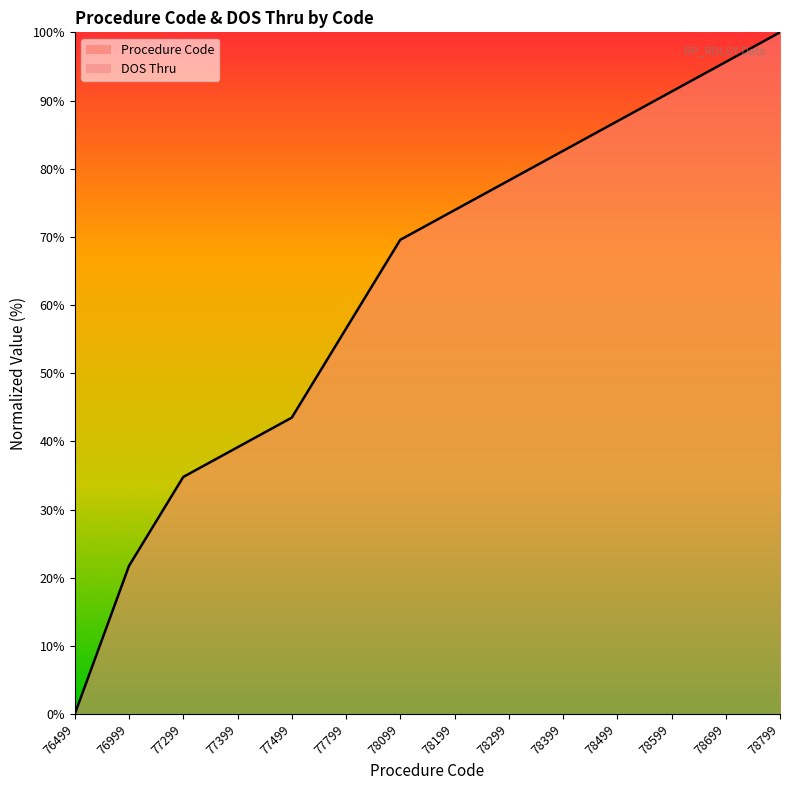

What is the ratio of the value at 77499 to the value at 78099?

0.6